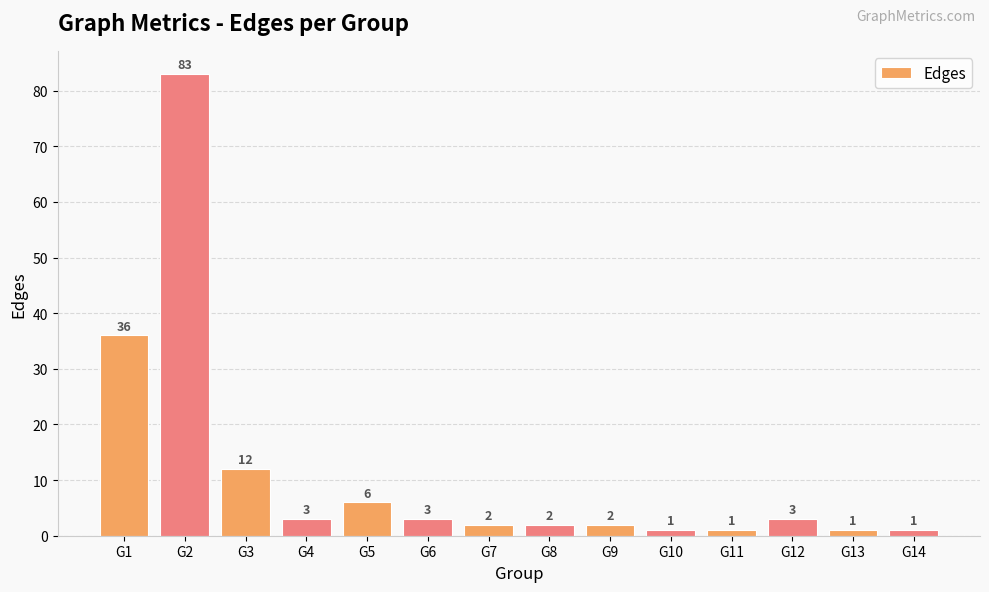

What is the ratio of the value at G9 to the value at G4?

0.7